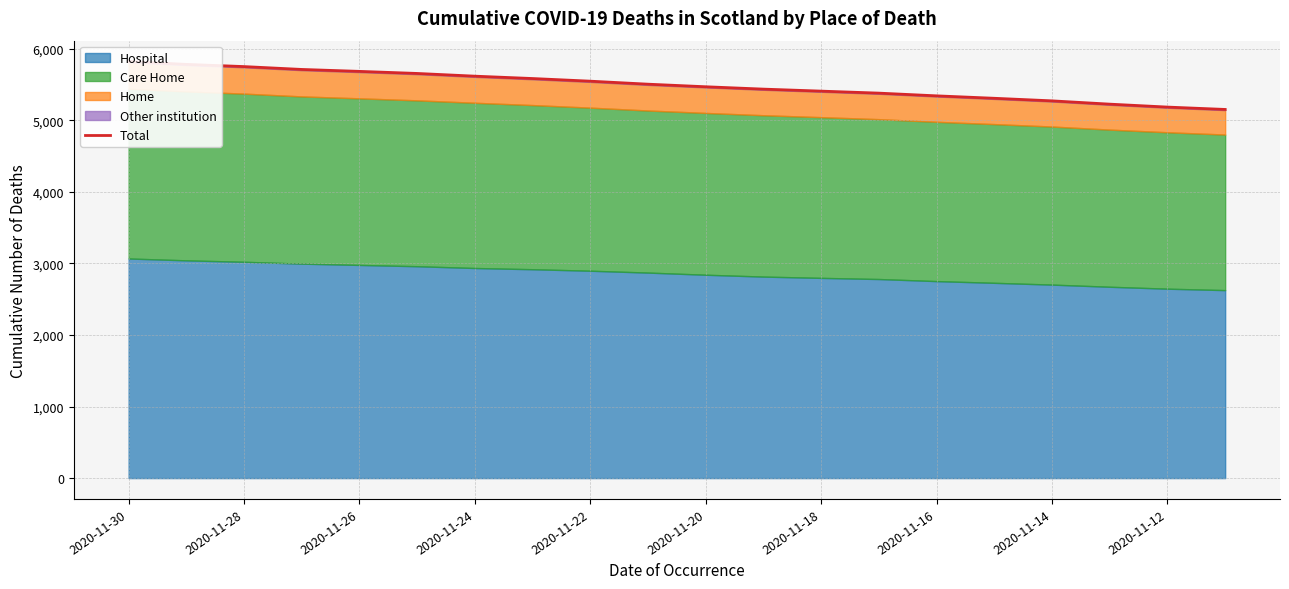

True or false: there are more than 0 points higher than both neighbors.

False